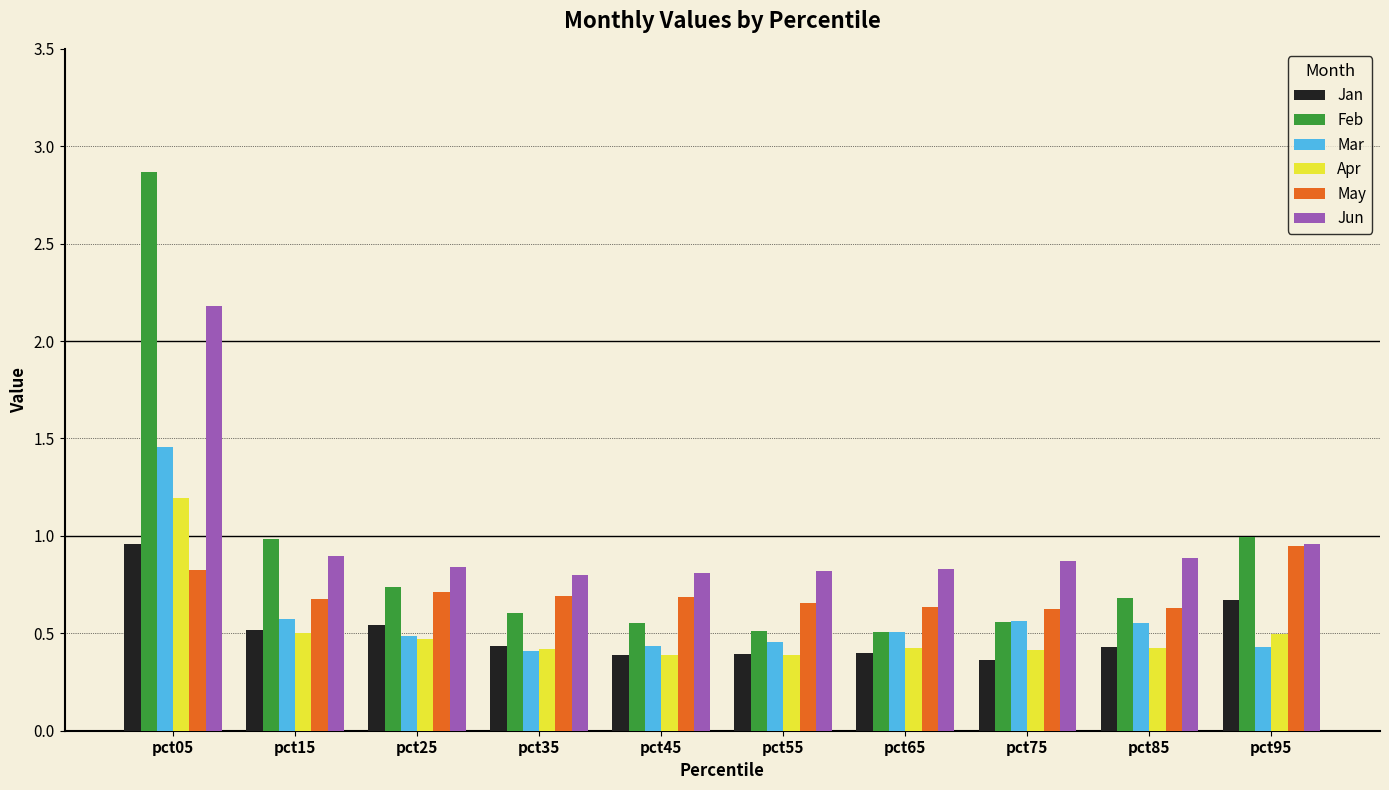

Which series has the widest spread of values?

Feb